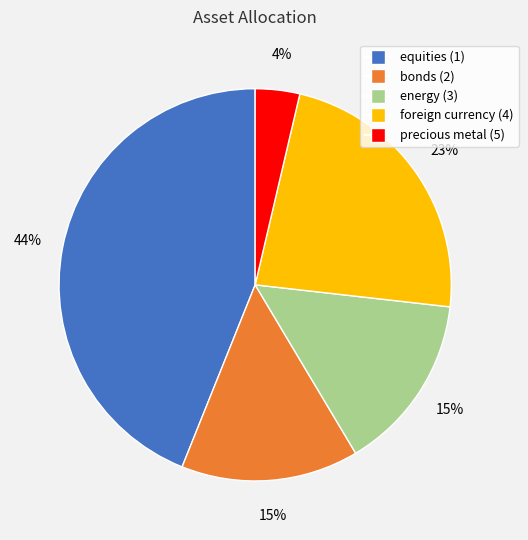

Is the sum of precious metal (5) and equities (1) greater than half?

No